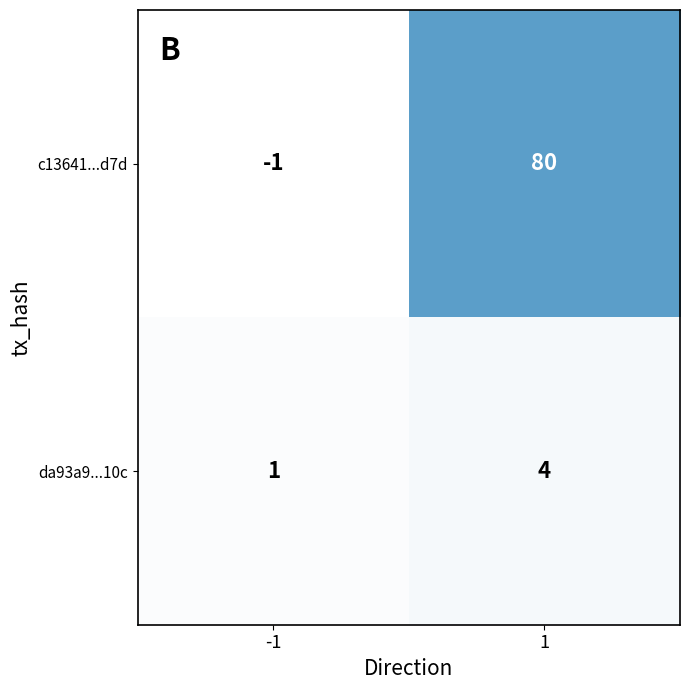

Reading left to right, extract all data points from this chart.

c13641...d7d: -1=-1	1=80
da93a9...10c: -1=1	1=4